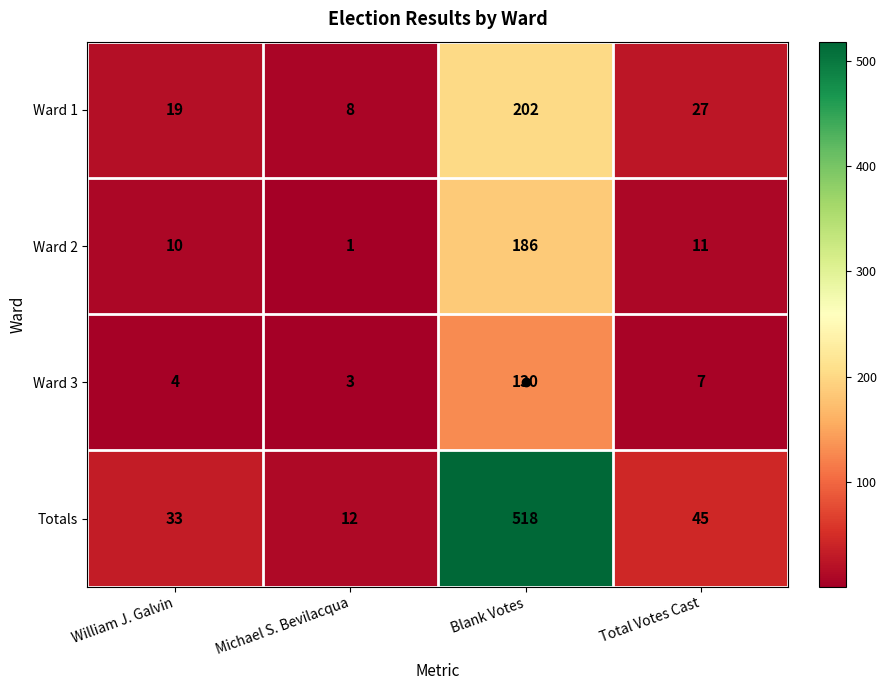

The value of Totals at Total Votes Cast is 64. True or false?

False